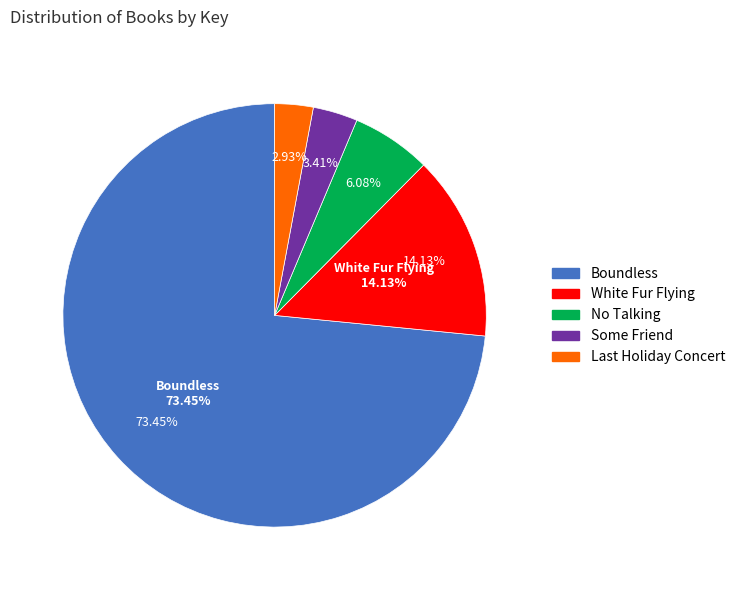

The Some Friend slice represents 3% of the pie. True or false?

True